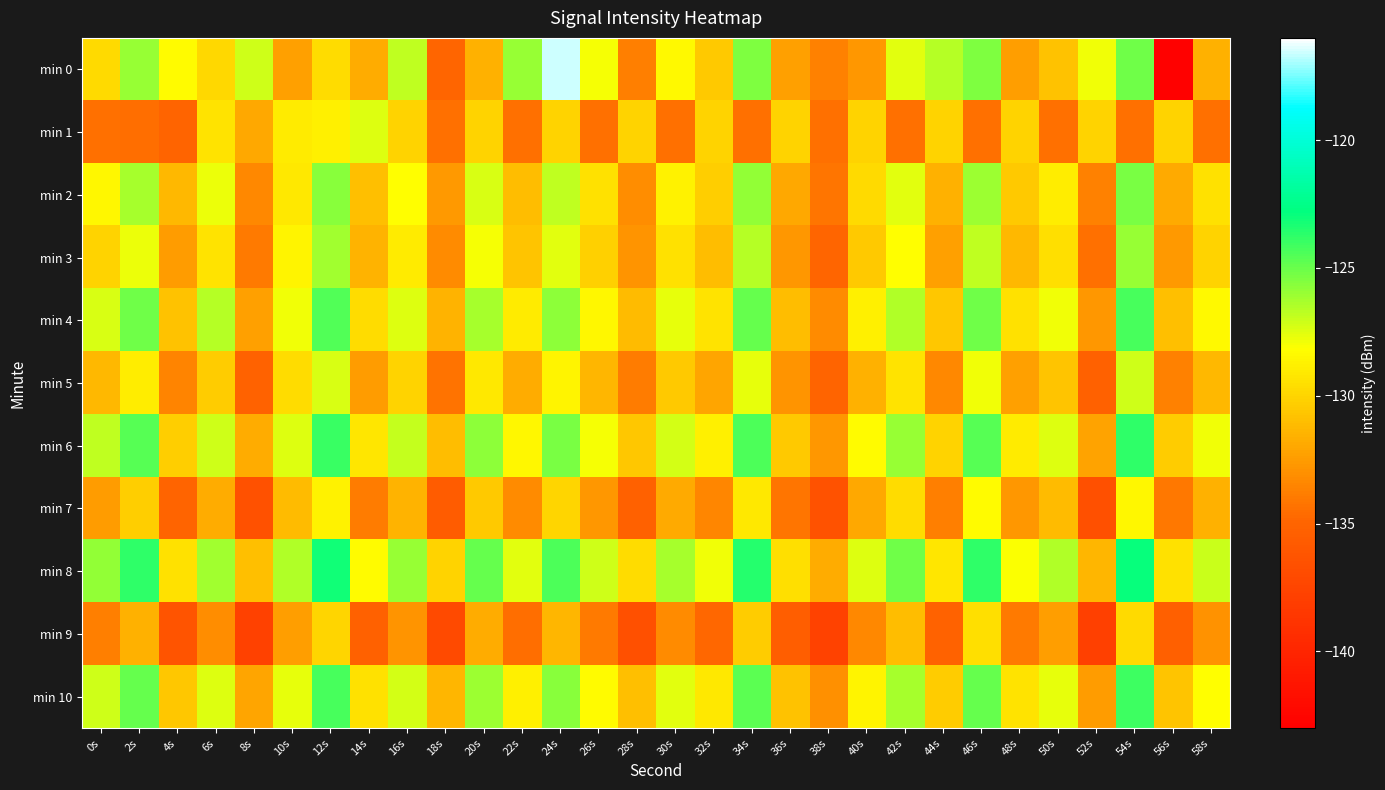

Which series has the largest total across all categories?

min 8